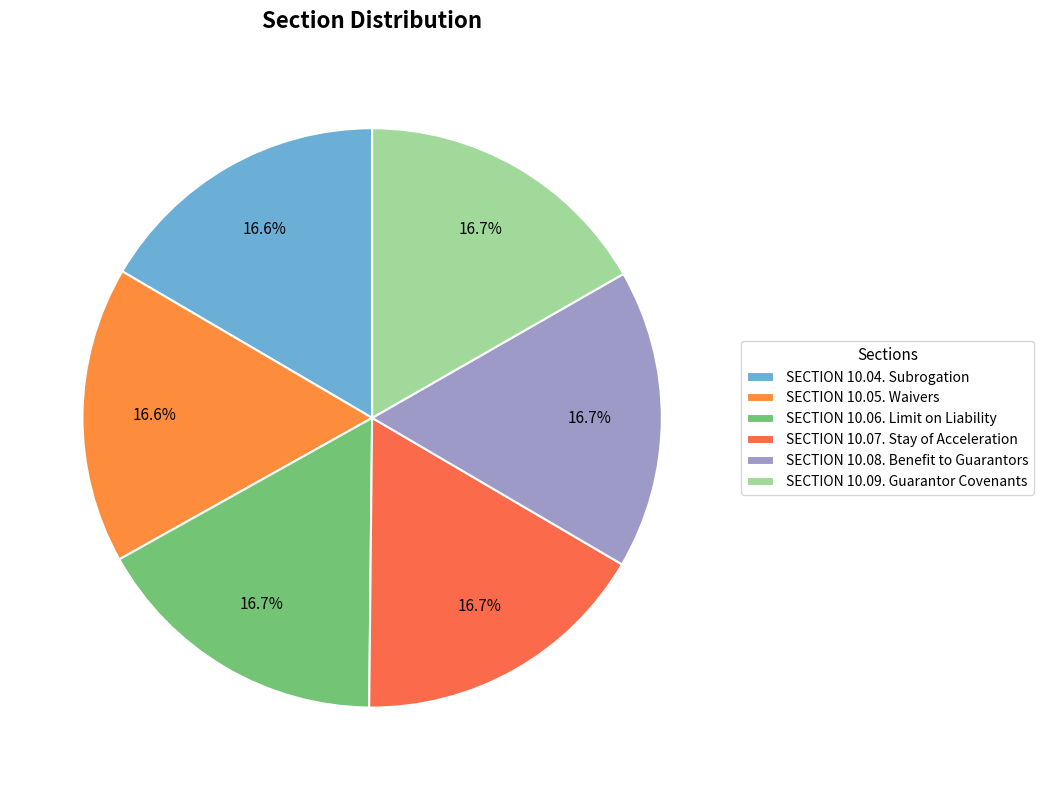

To the nearest percent, what portion does SECTION 10.06. Limit on Liability represent?

17%